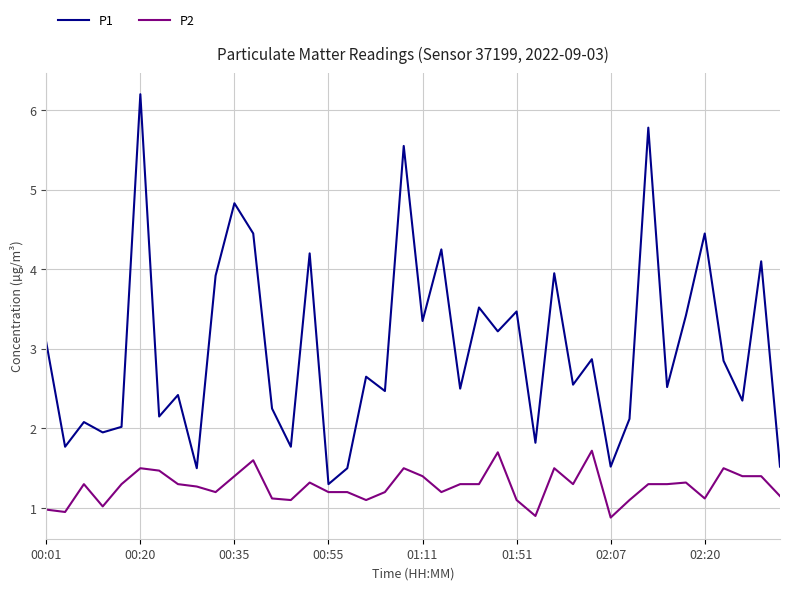

Which series has the largest range (max minus min)?

P1